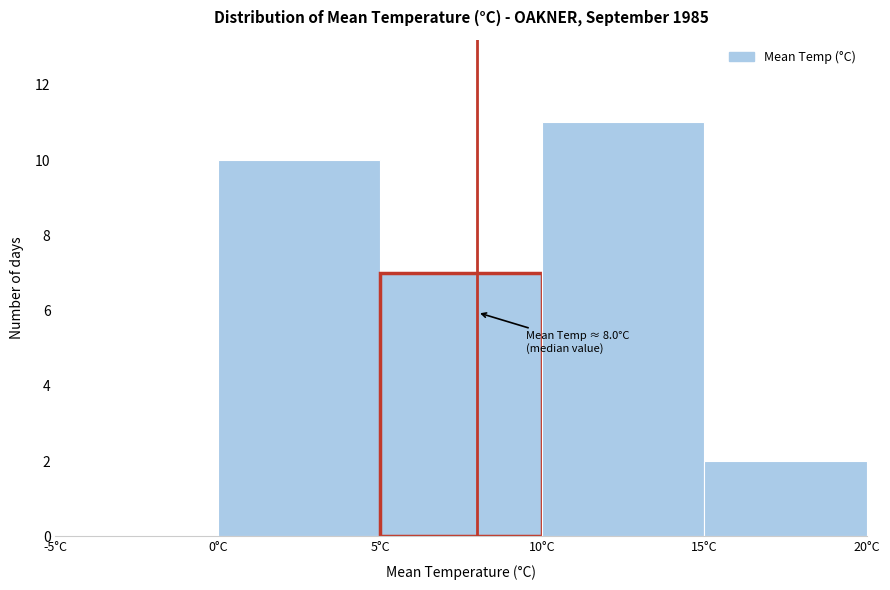

Which range on the x-axis has the tallest bar?

10 to 15